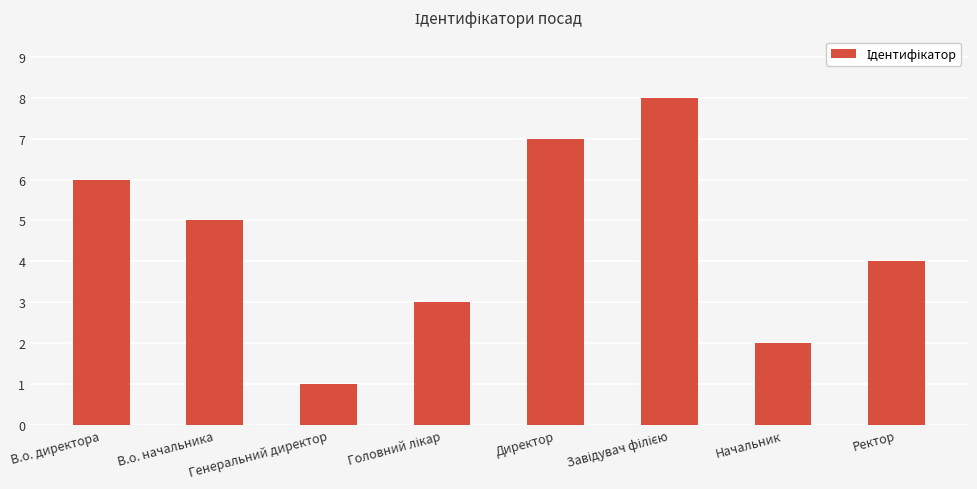

Does the chart contain any negative values?

No